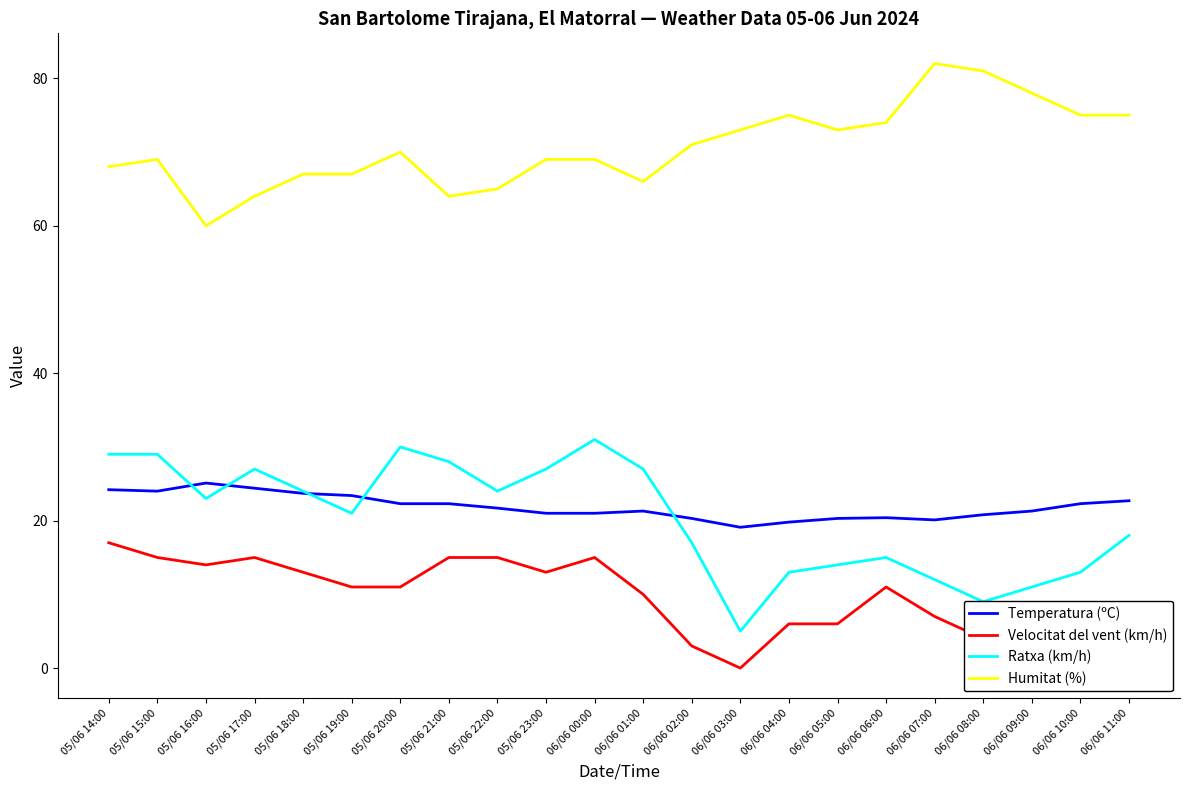

Rank the series at 06/06 06:00 from highest to lowest value.

Humitat (%), Temperatura (ºC), Ratxa (km/h), Velocitat del vent (km/h)